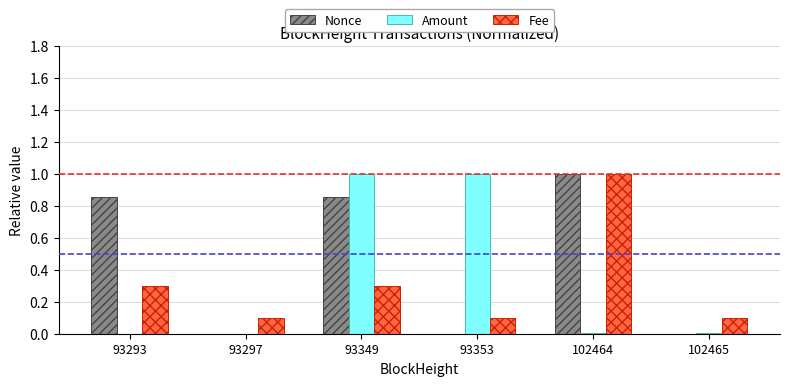

What is the total value across all series at 93349?

2.2